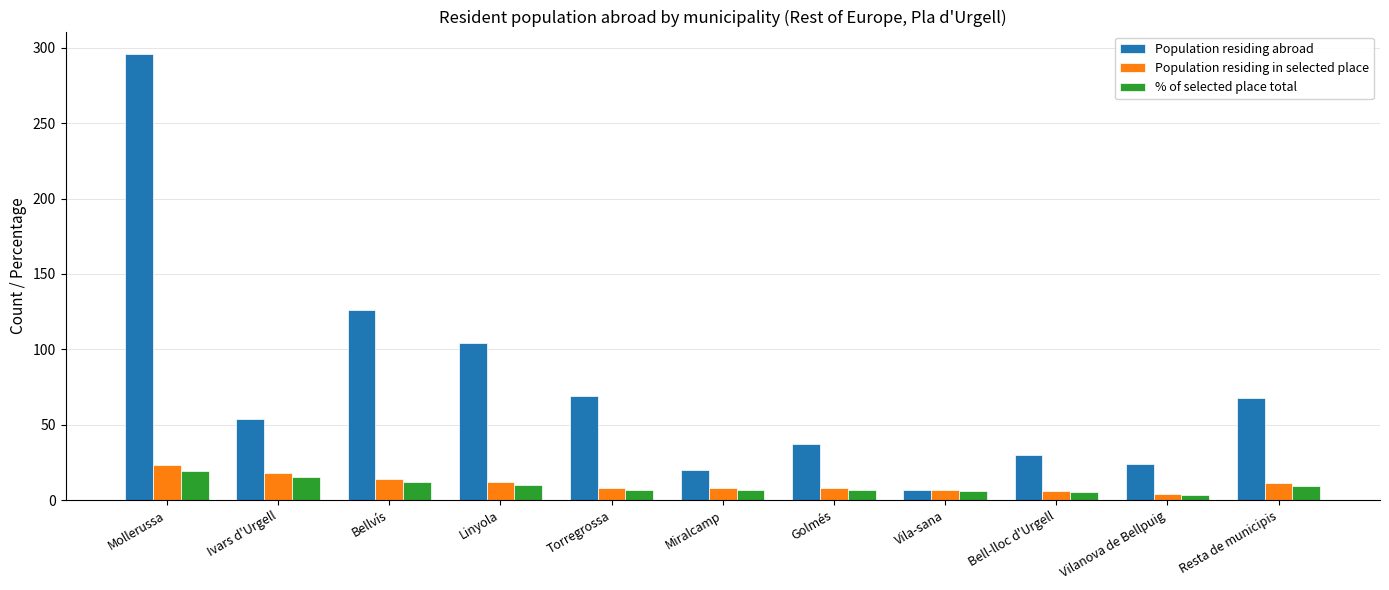

At which category is the sum across all series the highest?

Mollerussa